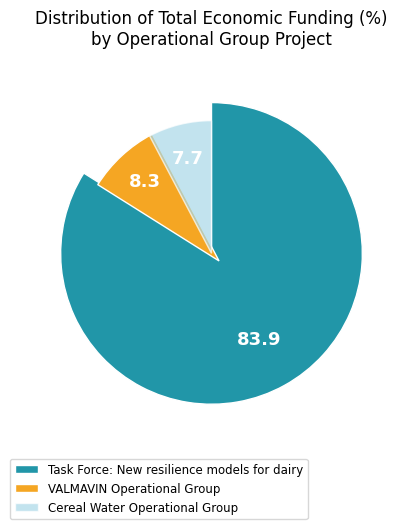

What percentage is the Cereal Water Operational Group slice, to the nearest percent?

8%